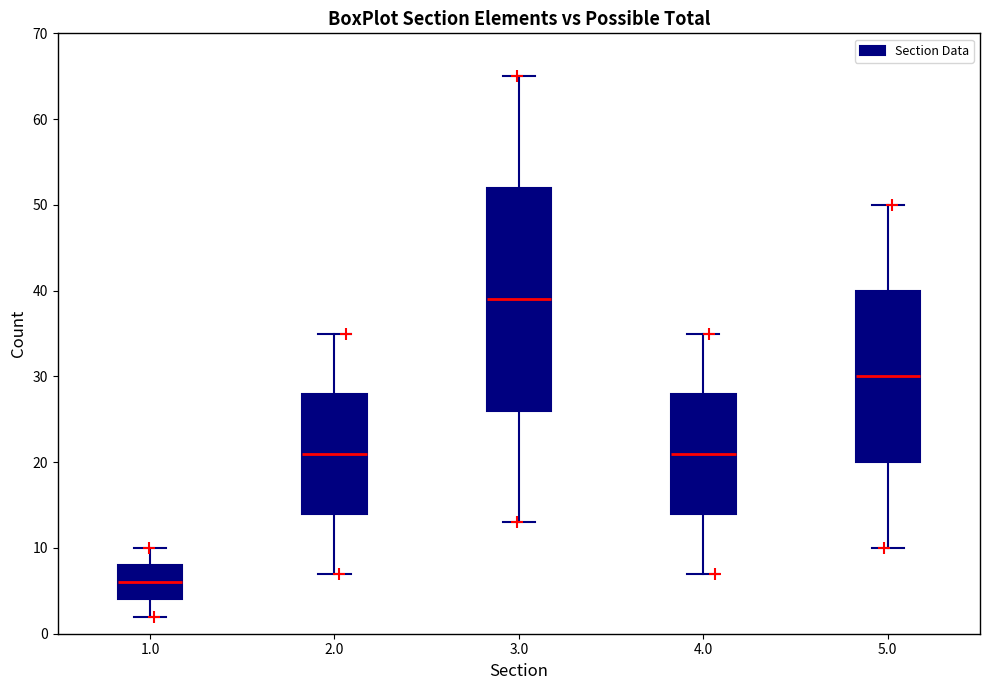

Comparing the boxes themselves (not the whiskers), which one is the tallest?

3.0